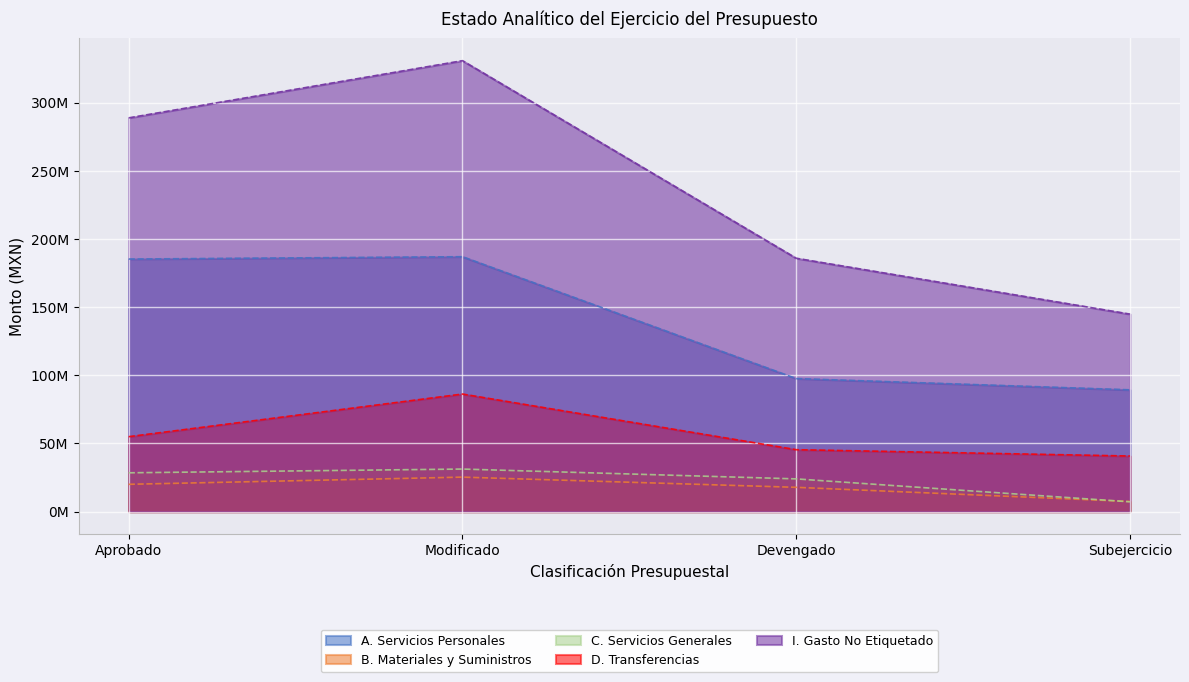

Which category has the lowest value in the C. Servicios Generales series?

Subejercicio